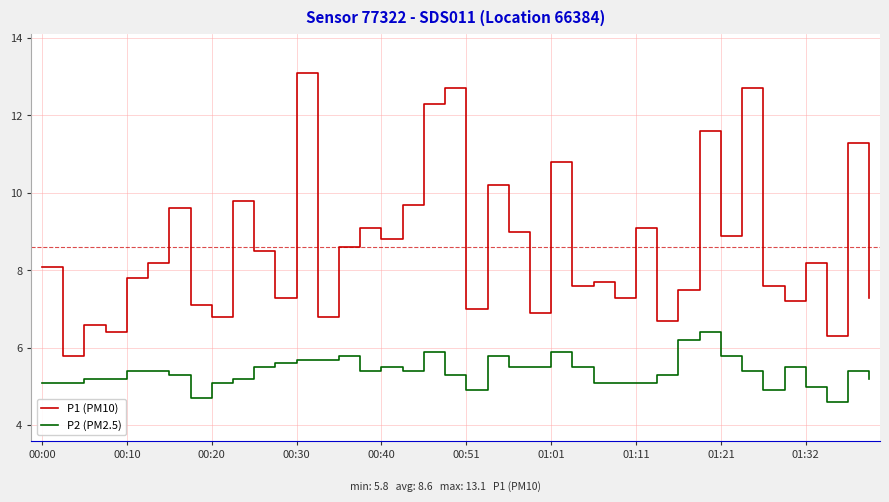

True or false: P2 (PM2.5) and P1 (PM10) intersect in this chart.

False